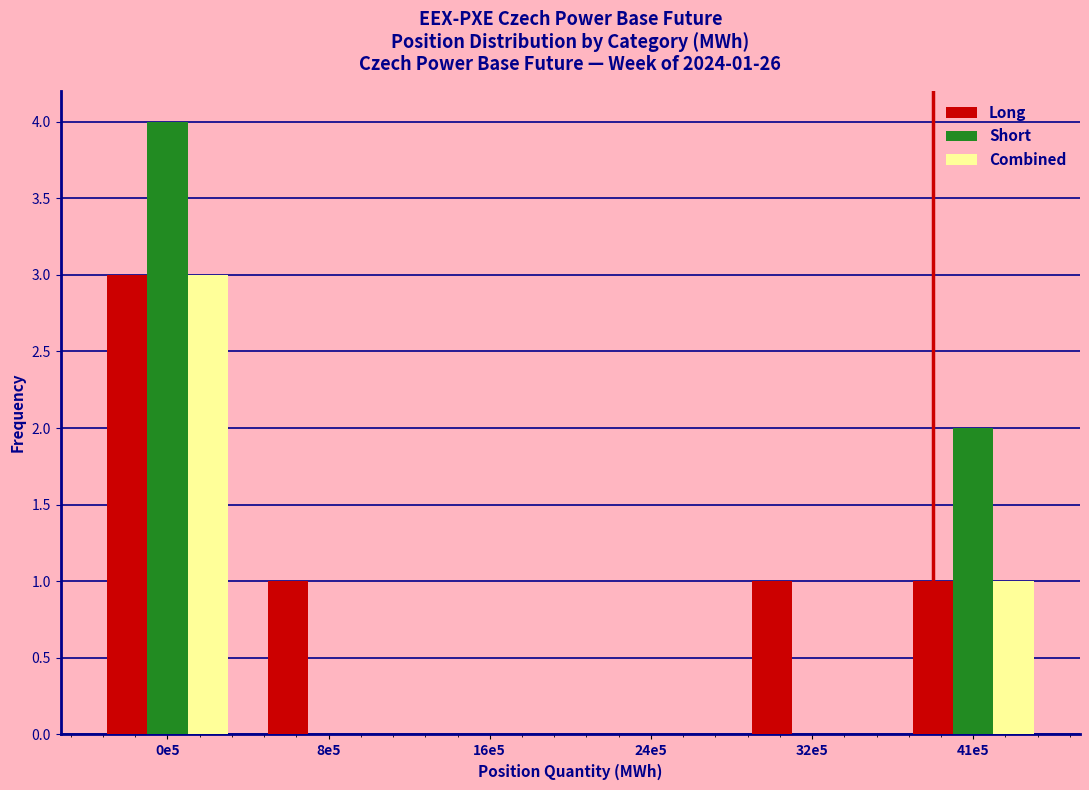

Reading left to right, what are all the values shown in this chart?

Long: 0e5=3	8e5=1	16e5=0	24e5=0	32e5=1	41e5=1
Short: 0e5=4	8e5=0	16e5=0	24e5=0	32e5=0	41e5=2
Combined: 0e5=3	8e5=0	16e5=0	24e5=0	32e5=0	41e5=1